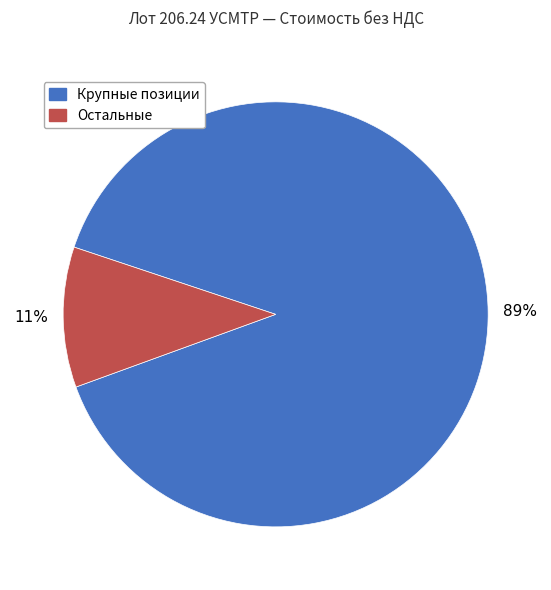

Is there a majority slice in this chart?

Yes